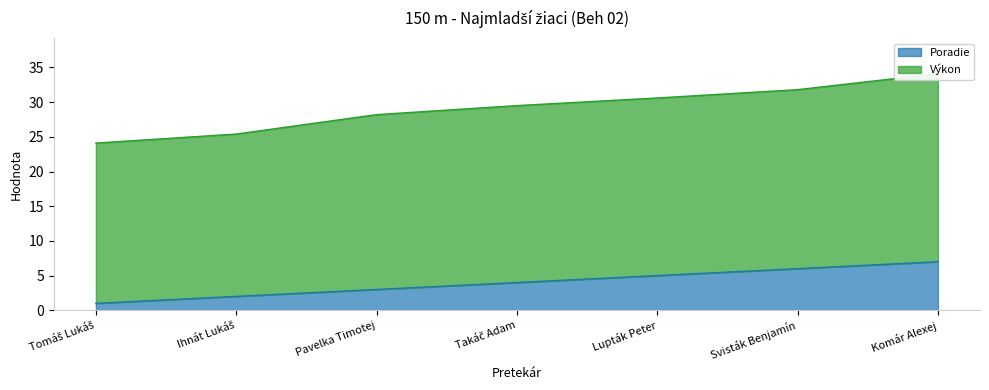

Where does the Poradie series first go above 4?

Lupták Peter